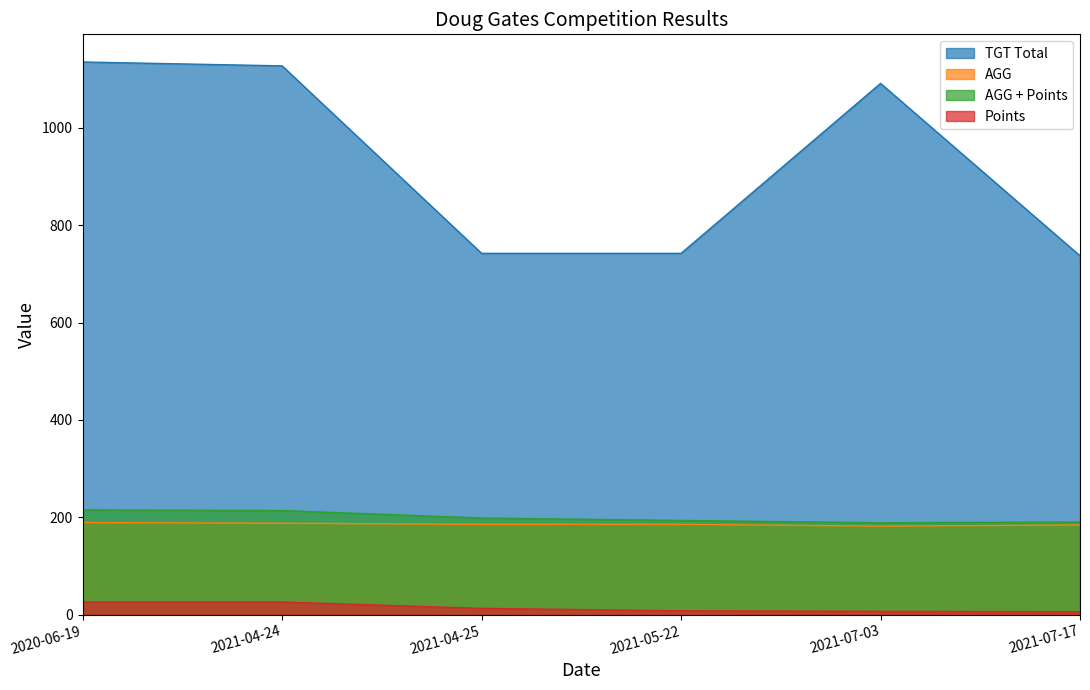

True or false: Points has a value of 26.0 at 2021-04-24.

True